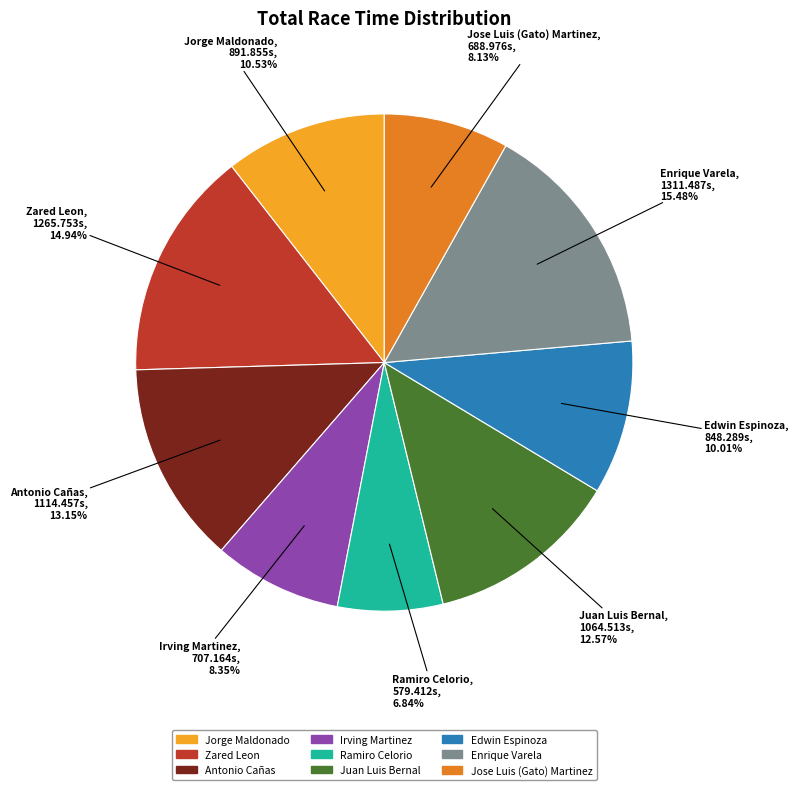

Between Ramiro Celorio and Antonio Cañas, which is larger?

Antonio Cañas